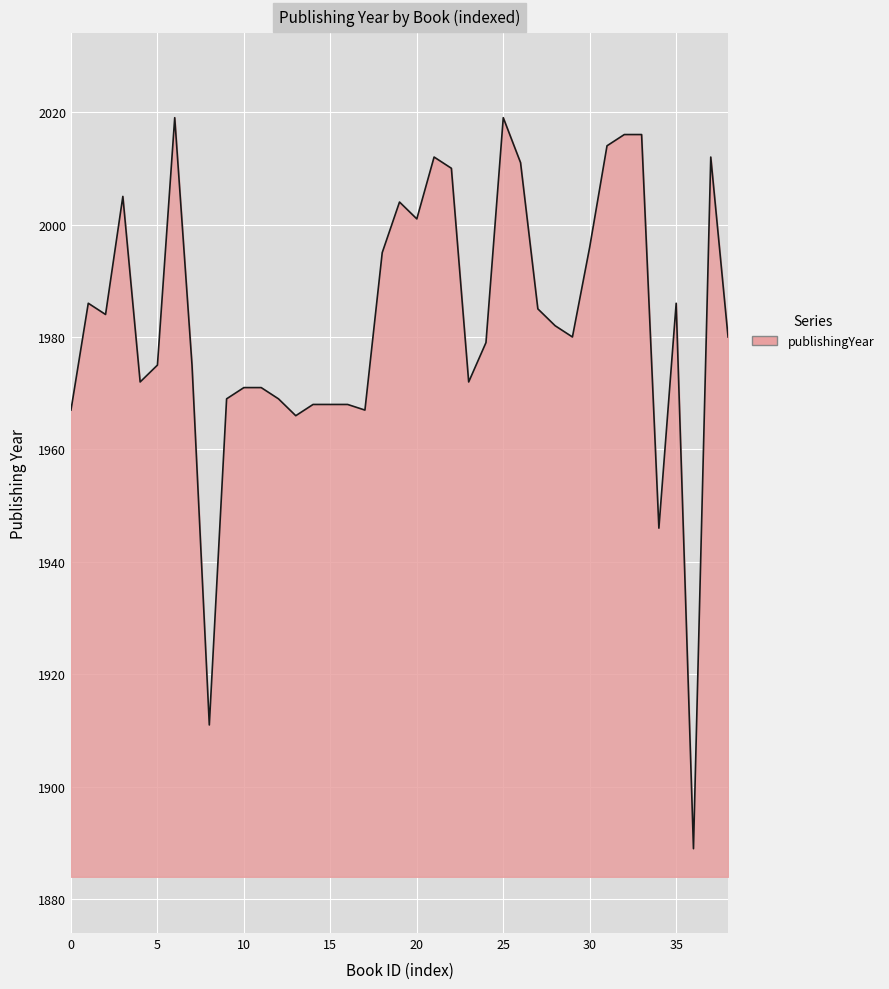

What is the minimum value shown in the chart?

1889